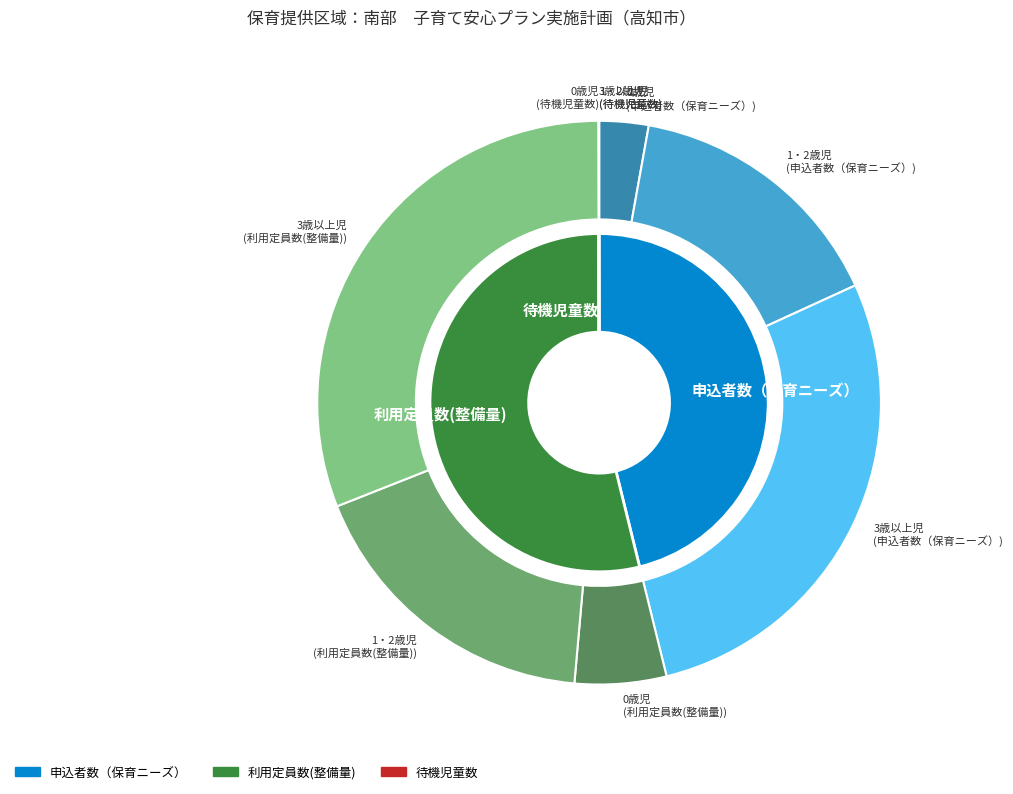

What is the majority slice?

3歳以上児